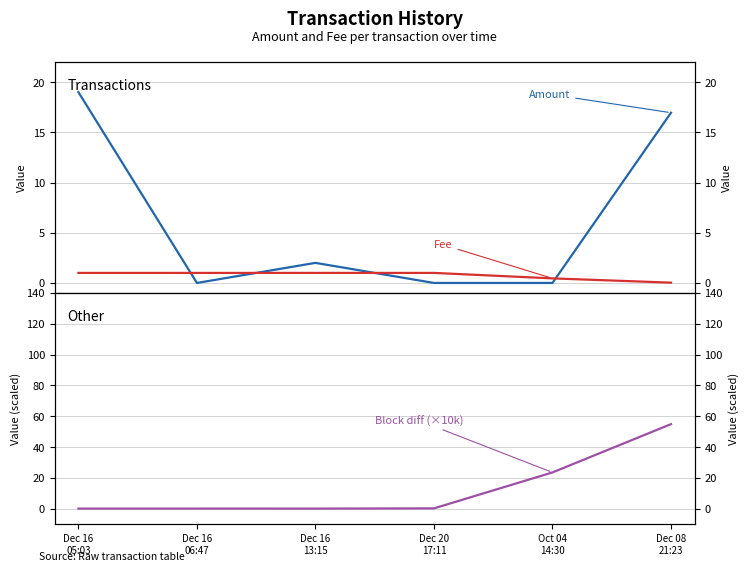

What is the average value of the Amount series?

6.3